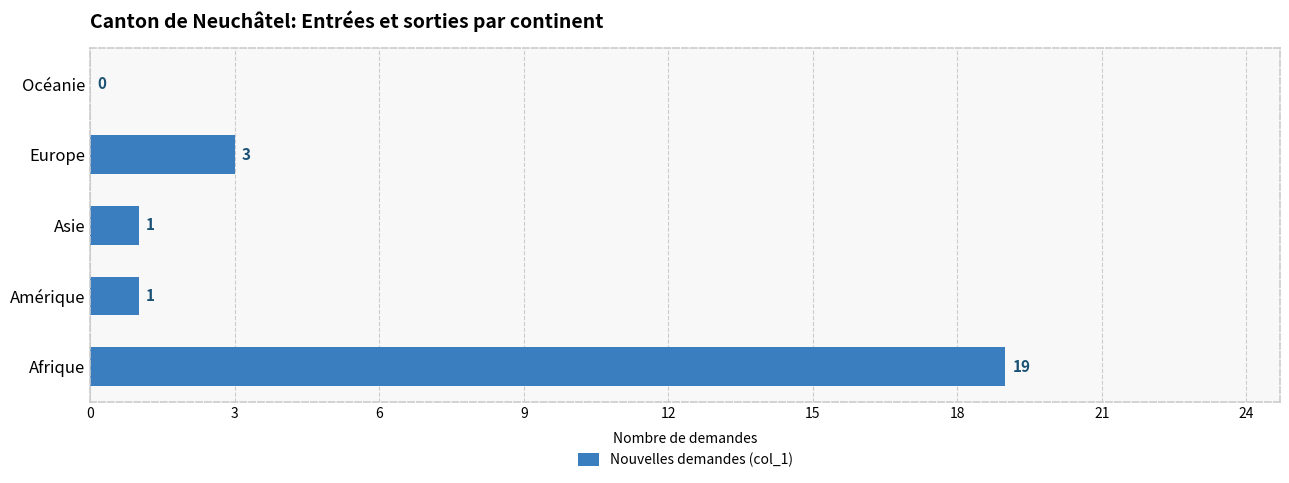

What is the change in value from Afrique to Europe?

-16